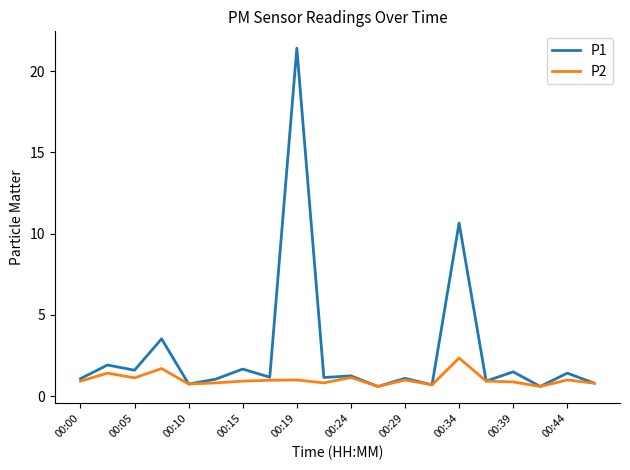

At how many categories does at least one series exceed 8?

2